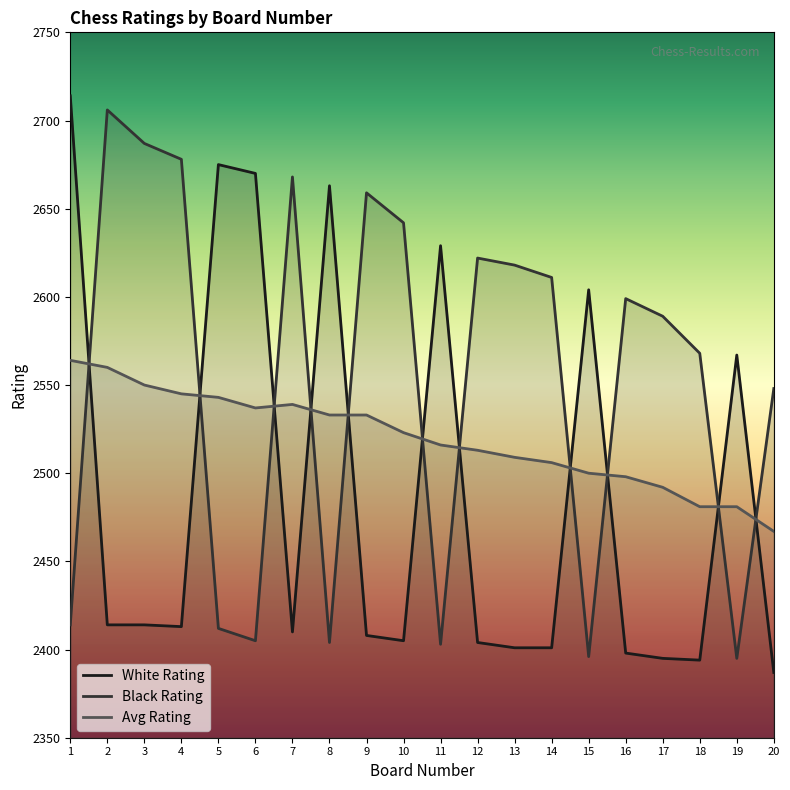

List the series in order of their overall mean, highest first.

Black Rating, Avg Rating, White Rating